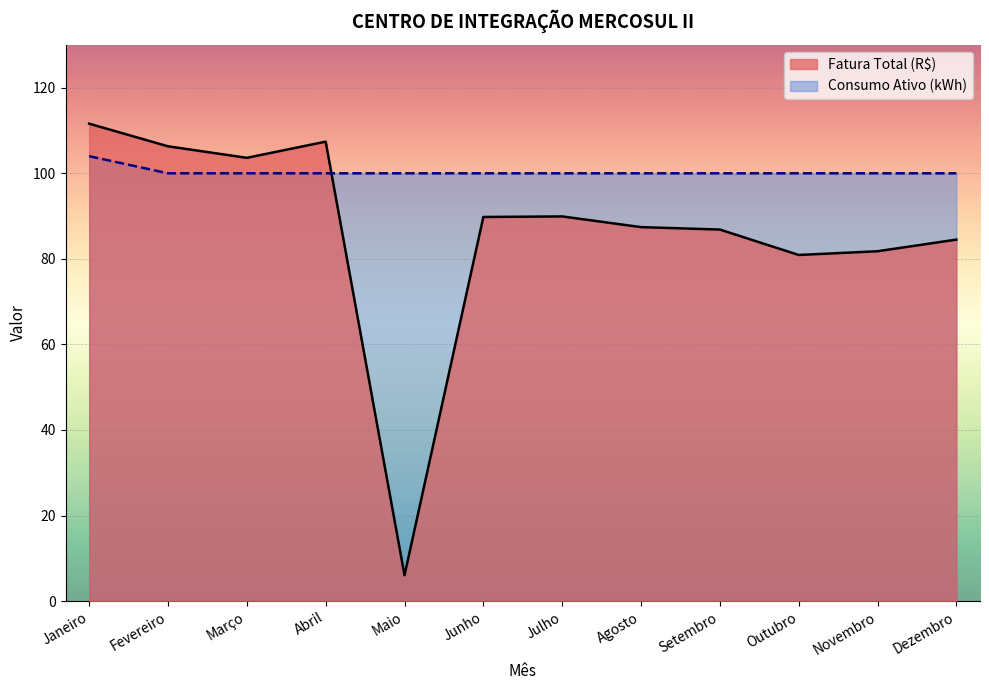

Rank the series by their average value, from lowest to highest.

Fatura Total (R$), Consumo Ativo (kWh)